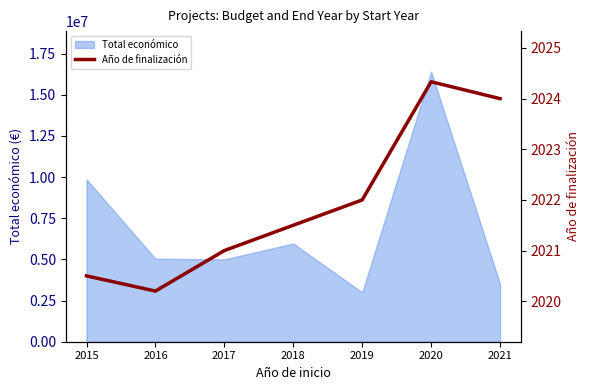

Which has a higher value, 2018 or 2017?

2018